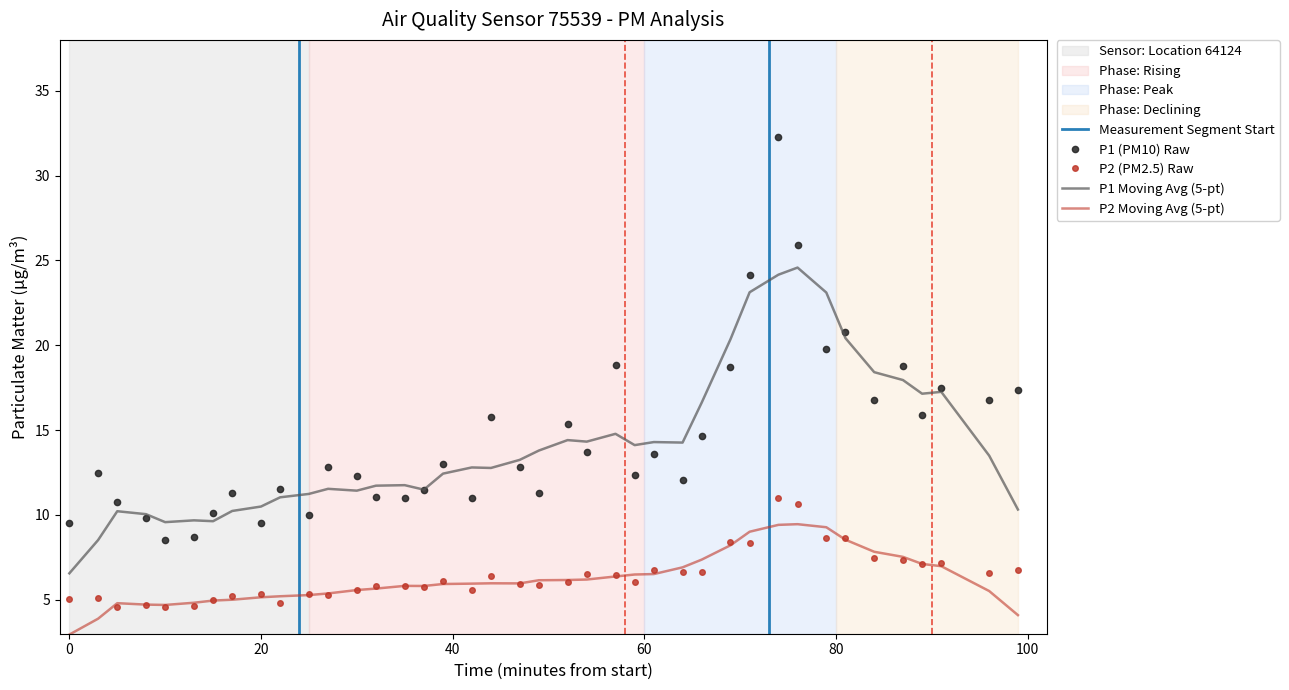

True or false: P1 (PM10) Raw and P2 (PM2.5) Raw cross at least once.

False